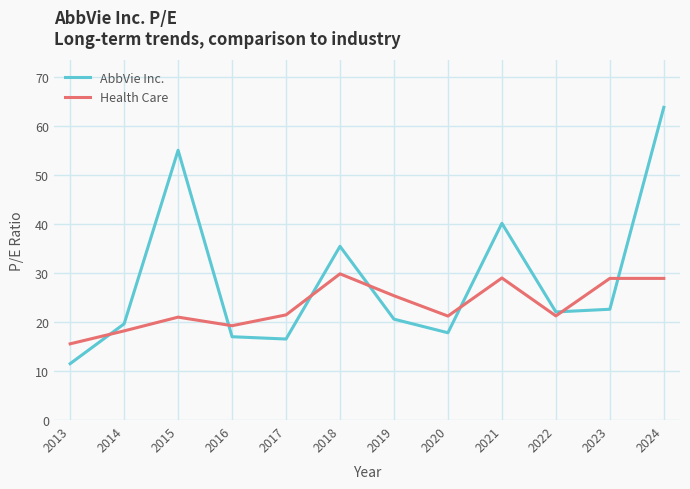

Where does the AbbVie Inc. series first go above 22?

2015